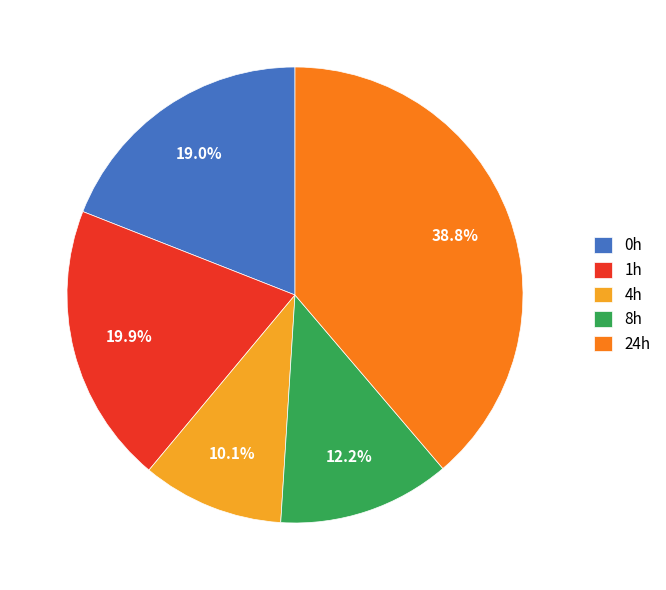

Between 24h and 8h, which is larger?

24h